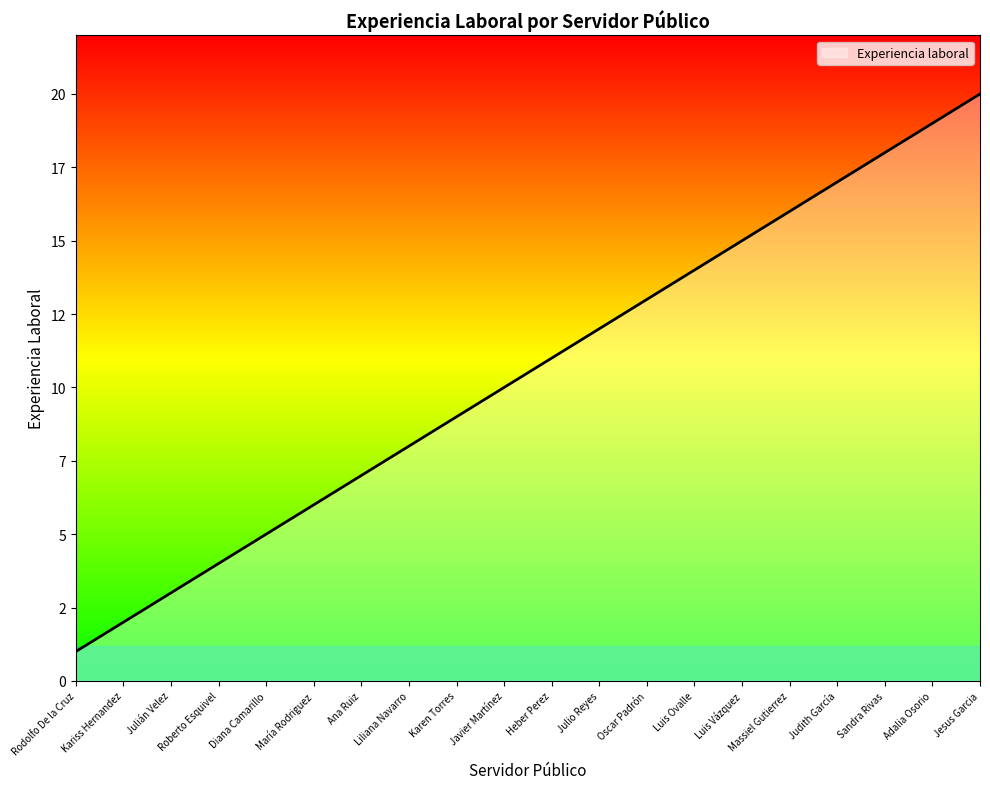

Is it true that the value at Diana Camarillo is 5?

True